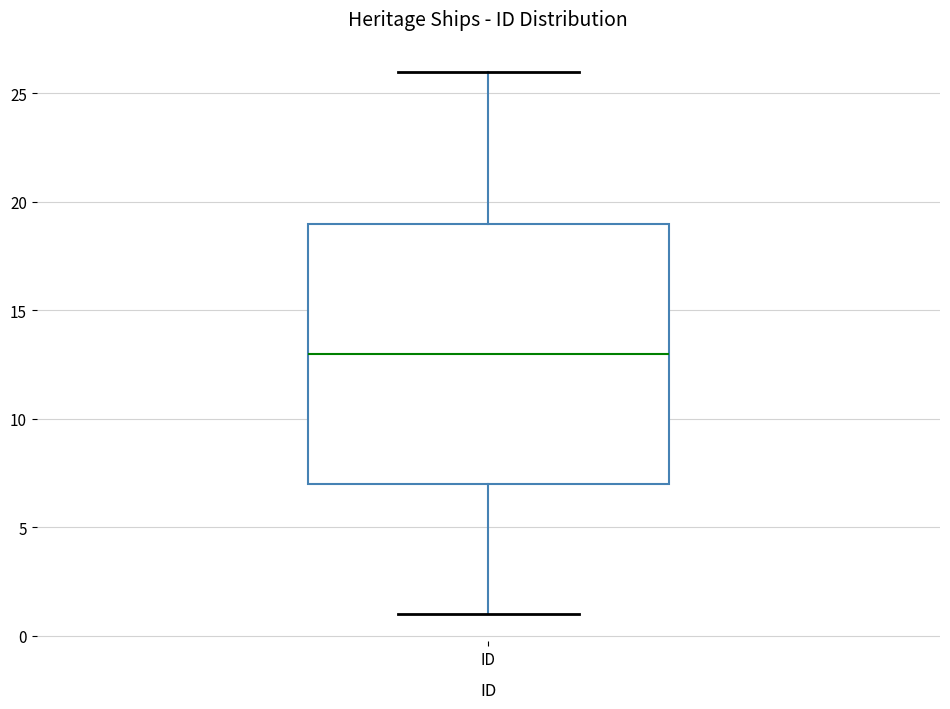

Where does the median line of the box for ID sit on the y-axis? The values are not printed on the chart, so give them approximately, as read against the axis.

13